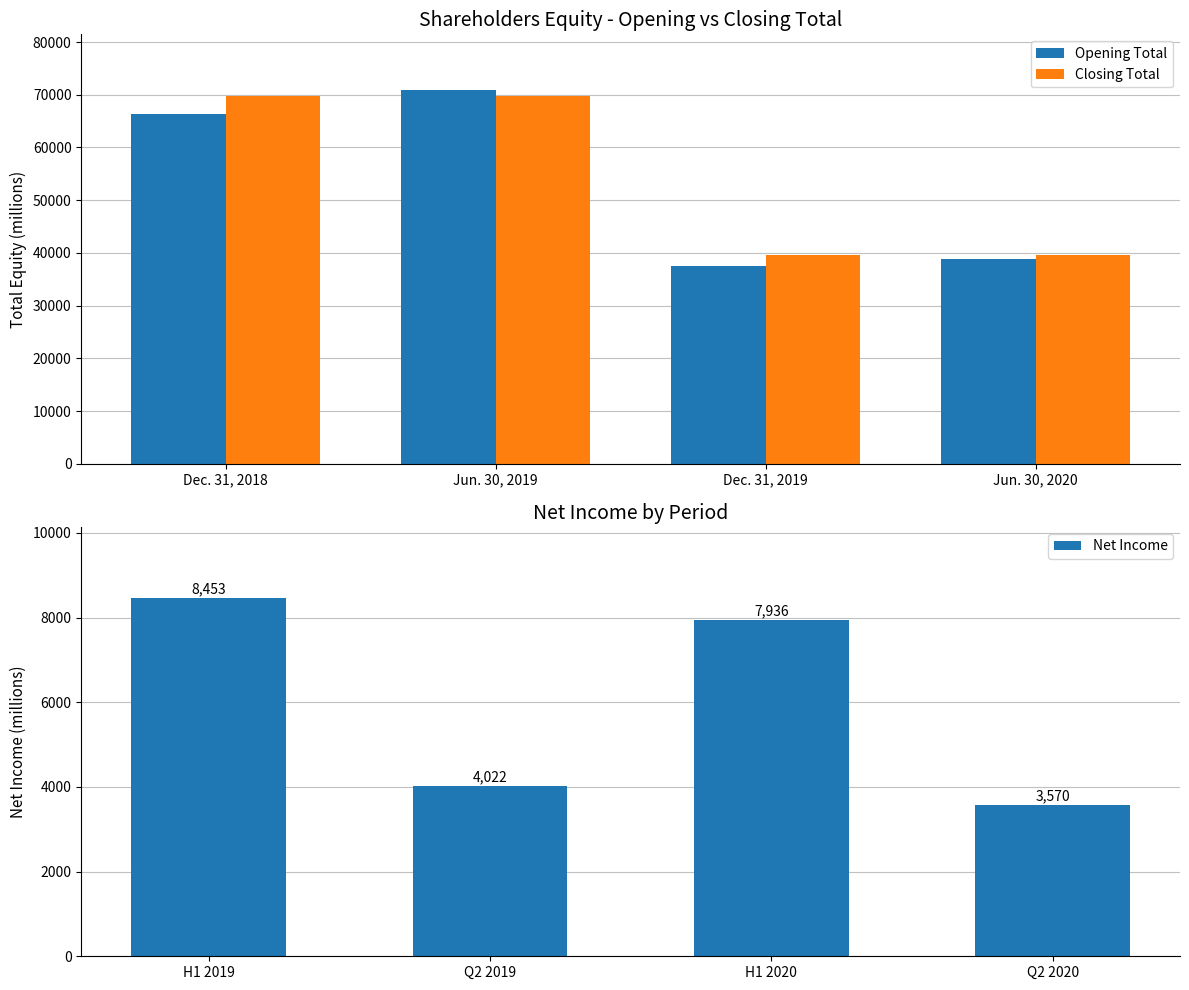

Reading left to right, list all the values displayed in this chart.

Opening Total: 66321	70840	37576	38940
Closing Total: 69688	69688	39662	39662
Net Income: 8453	4022	7936	3570